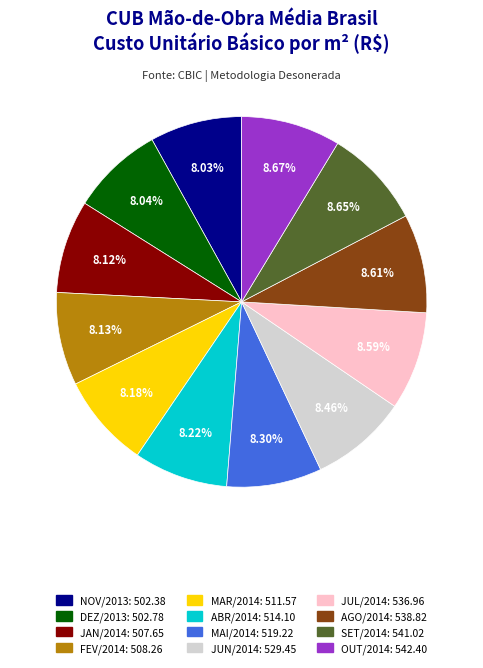

Combined, do JUN/2014 and AGO/2014 account for over 50%?

No